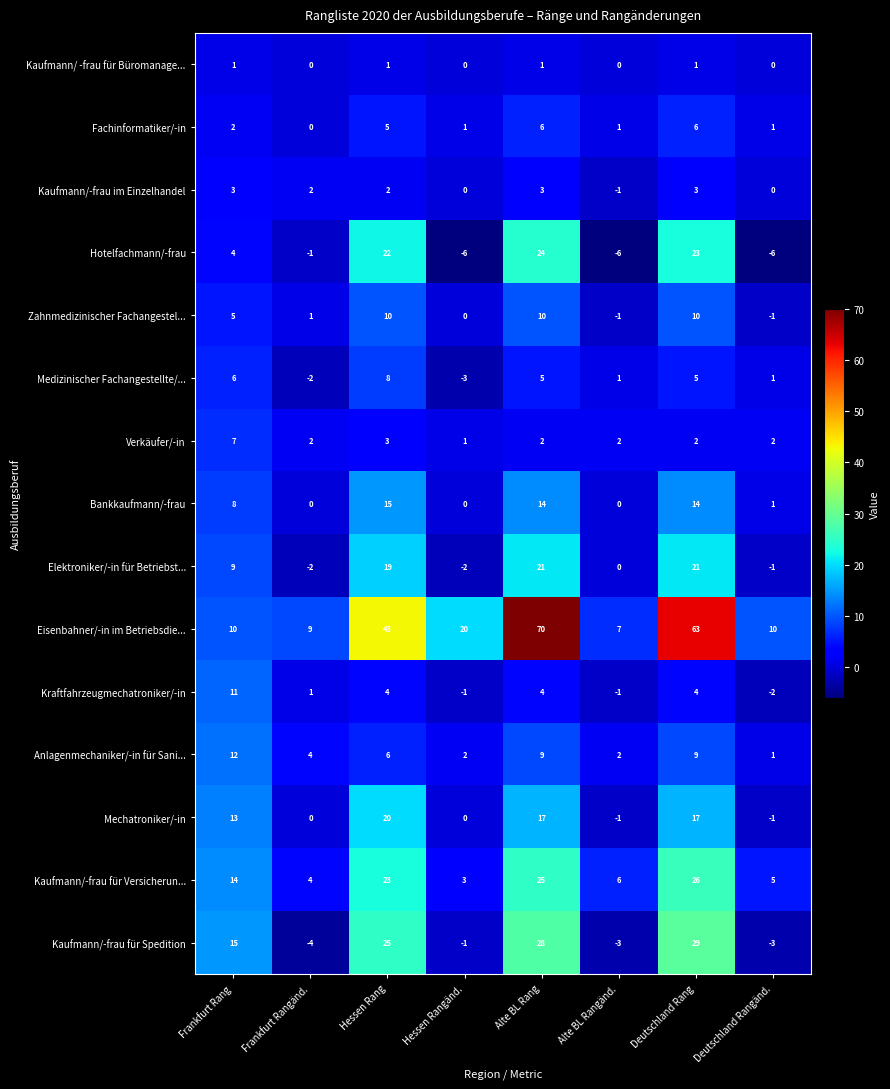

What is the highest value of the Zahnmedizinischer Fachangestel... series?

10